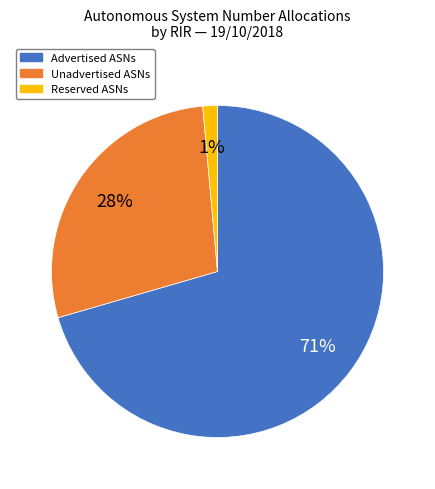

How many segments does this pie chart have?

3